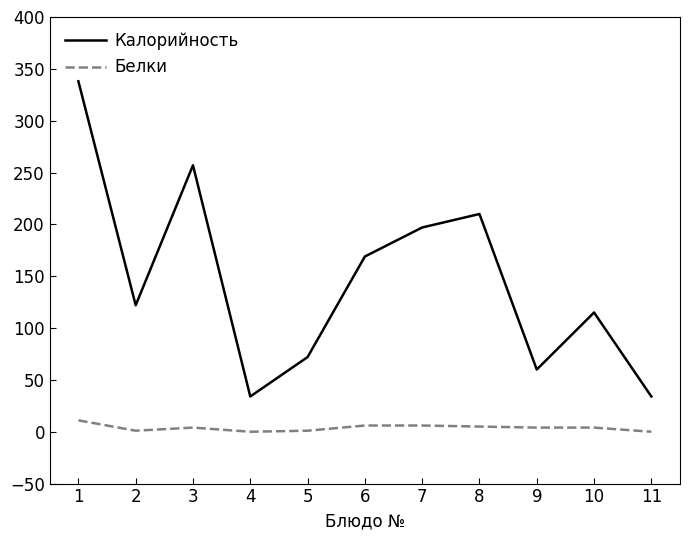

True or false: Калорийность and Белки cross at least once.

False